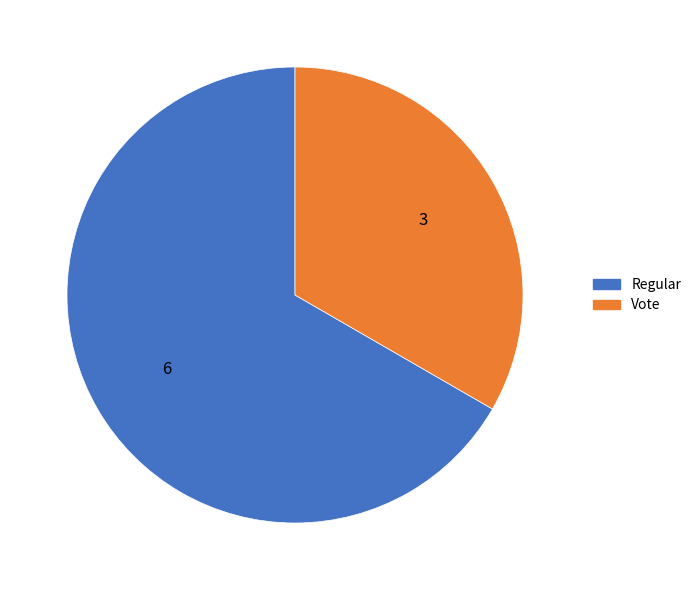

Which has a higher value, Regular or Vote?

Regular